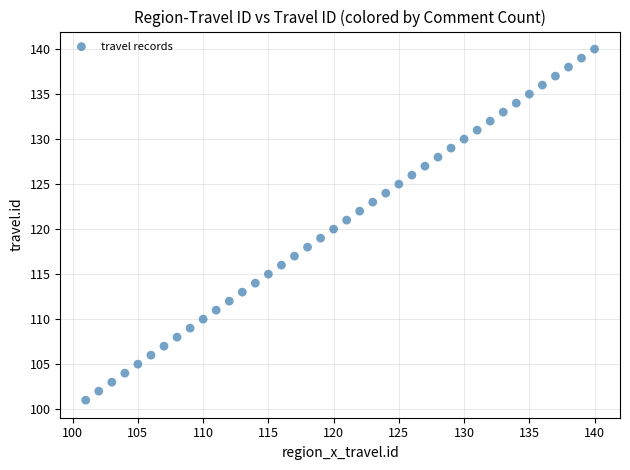

What is the range of Y values (max minus min)?

39